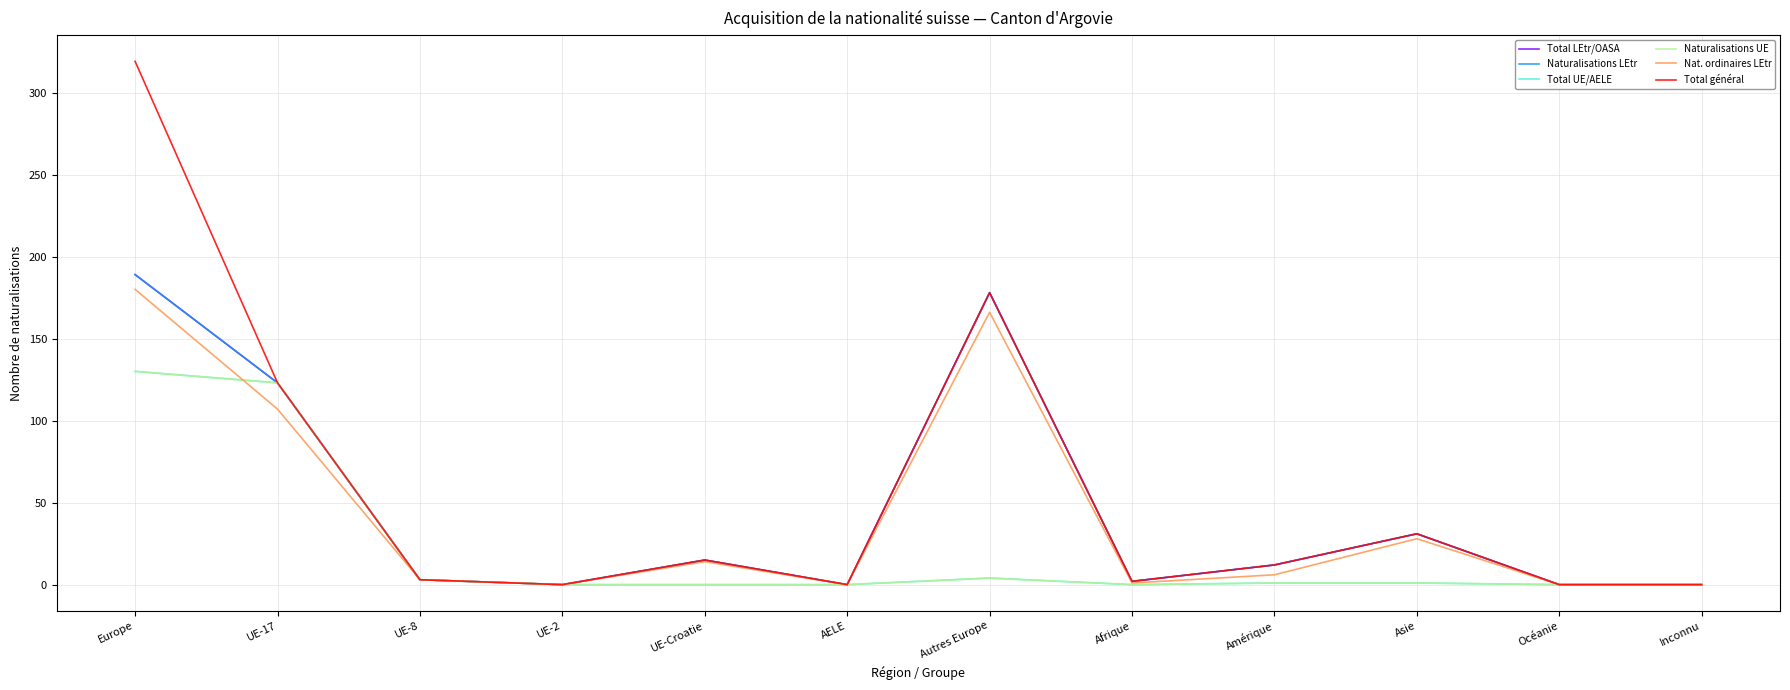

How many lines are shown in the chart?

6